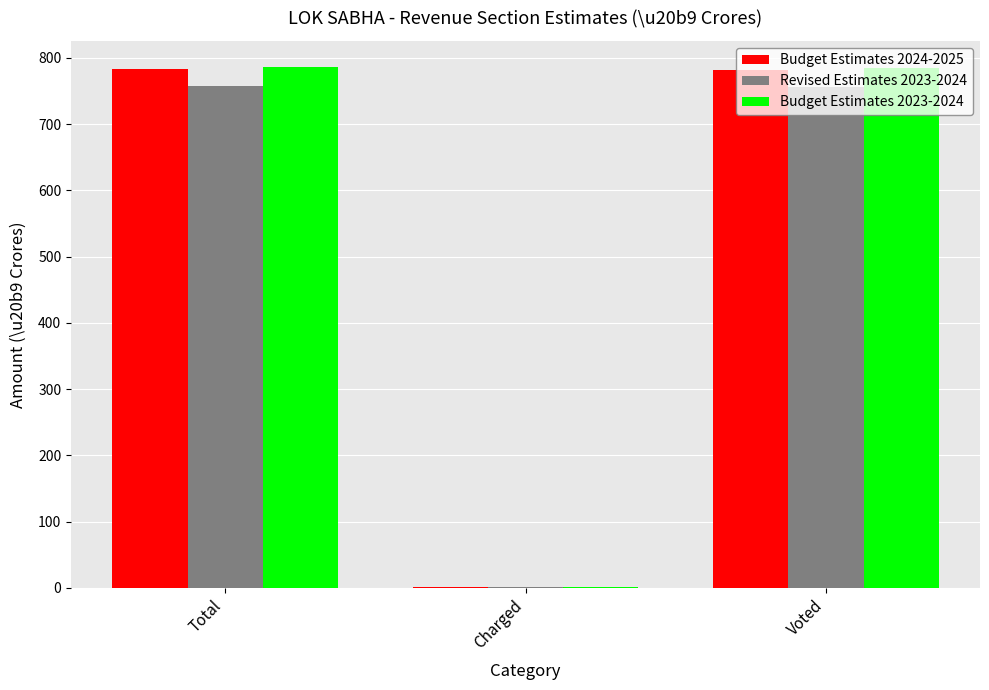

Is the value of Budget Estimates 2024-2025 at Charged greater than the value of Budget Estimates 2023-2024 at Voted?

No